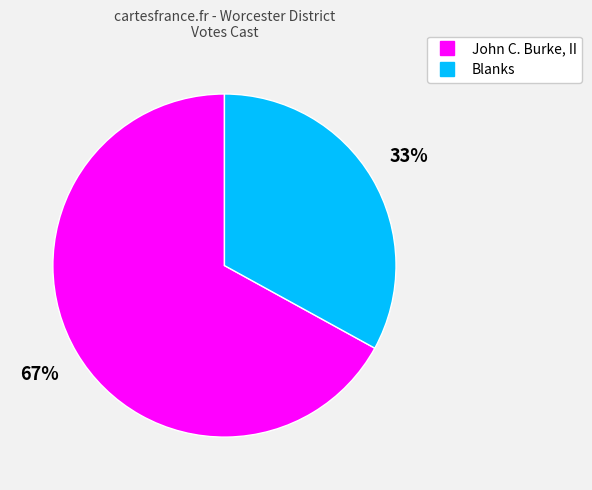

Is there any slice that represents more than half of the pie?

Yes